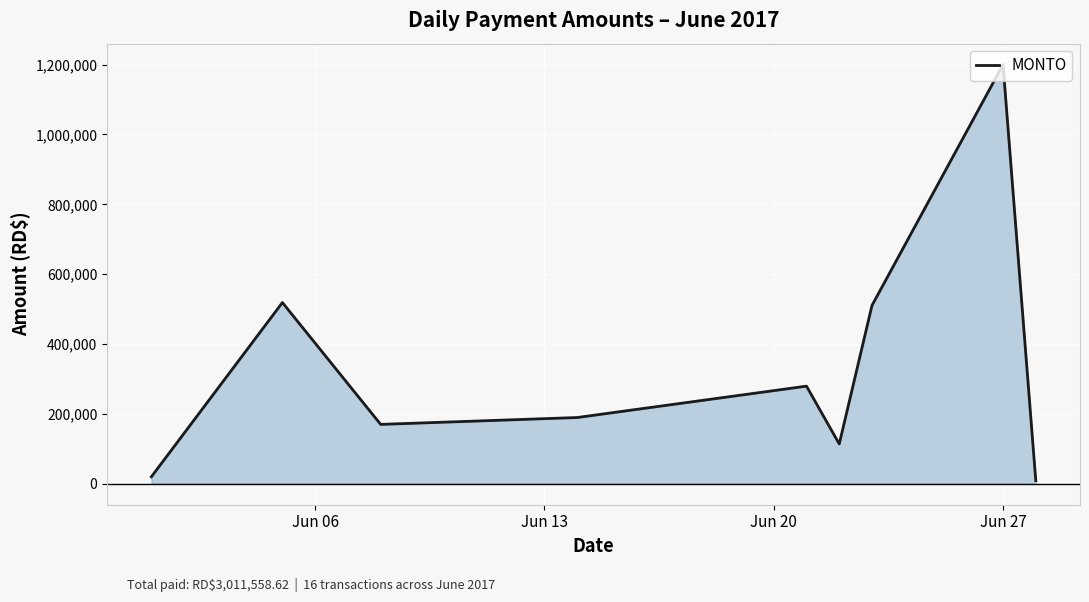

Does the chart display data point markers on the line(s)?

No